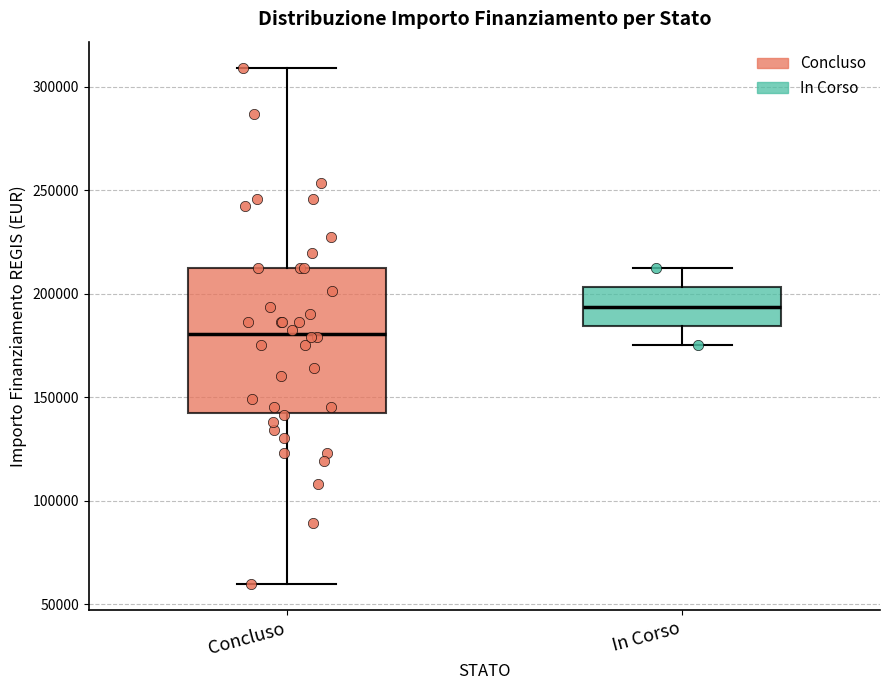

Reading left to right, read every box against the y-axis: the position of its median line, the range the box covers, and the ends of its whiskers. The values are not printed on the chart, so give them approximately, as read against the axis.

Concluso: median 180000, box 145000 to 210000, whiskers 60000 to 310000
In Corso: median 195000, box 185000 to 205000, whiskers 175000 to 210000